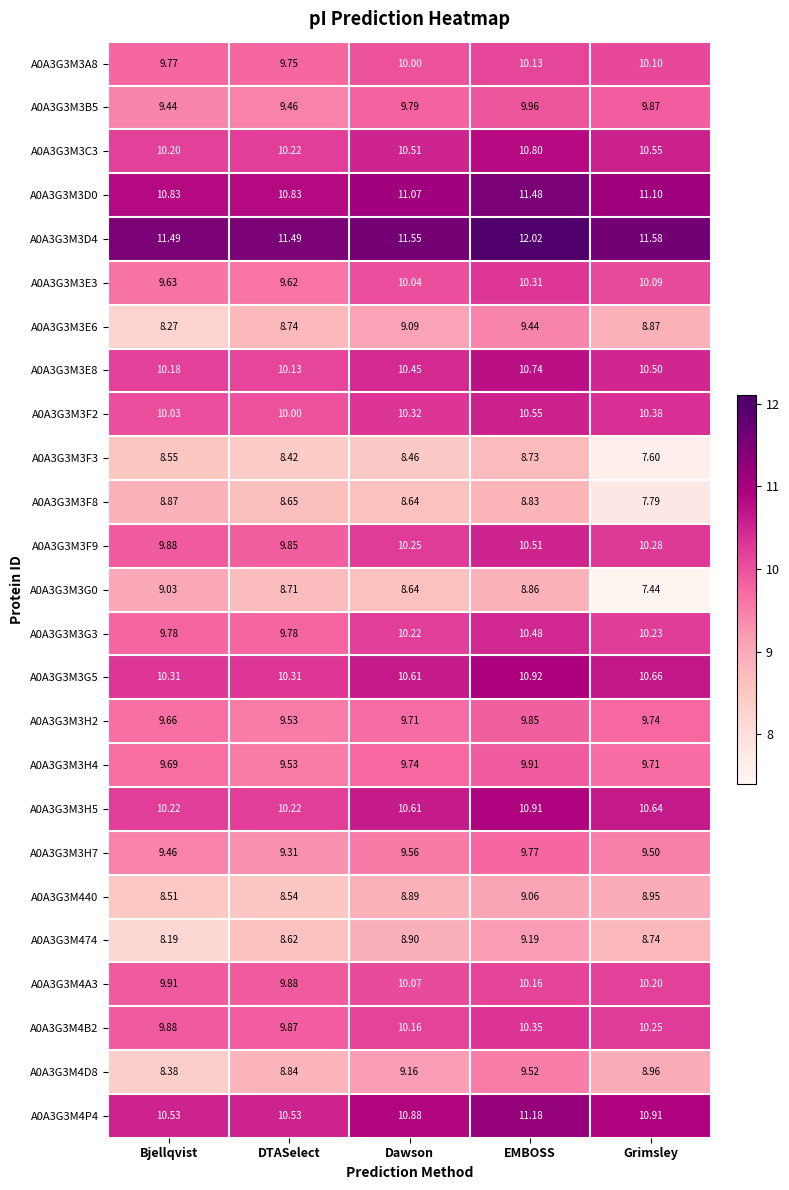

At which label does A0A3G3M3H7 reach its minimum?

DTASelect